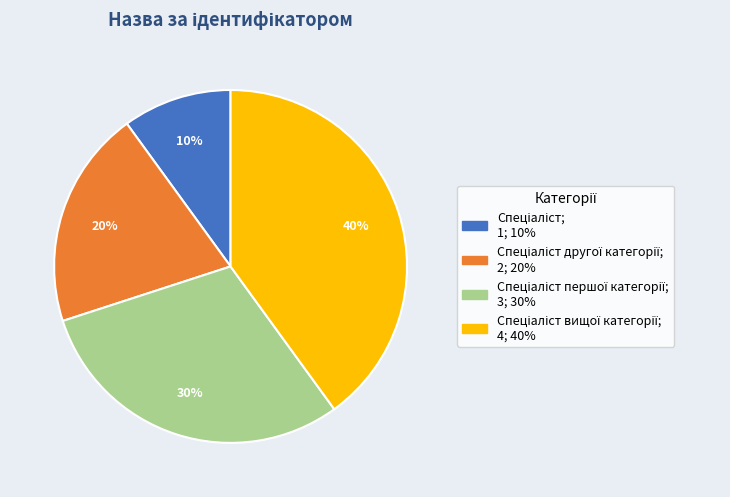

Is there a majority slice in this chart?

No